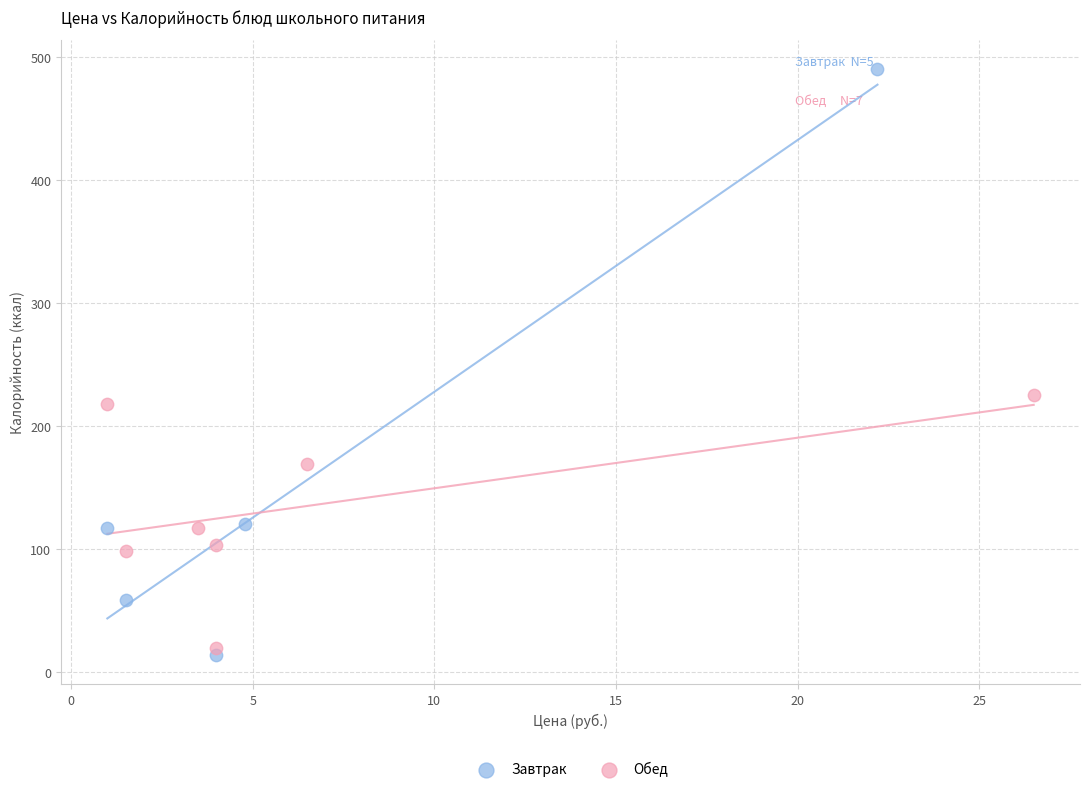

Which series reaches the maximum Y coordinate?

Завтрак